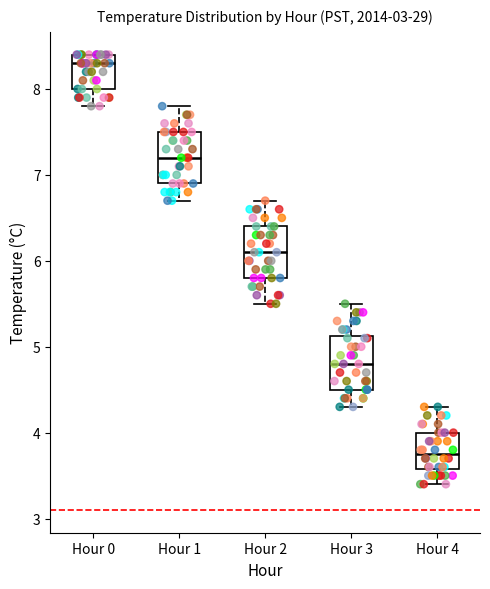

Reading left to right, transcribe this box plot: for each box, give where its median line is, the range the box spans, and where its two whiskers end, as read against the y-axis. The values are not printed on the chart, so give them approximately, as read against the axis.

Hour 0: median 8.3, box 8.0 to 8.4, whiskers 7.8 to 8.4
Hour 1: median 7.2, box 6.9 to 7.5, whiskers 6.7 to 7.8
Hour 2: median 6.1, box 5.8 to 6.4, whiskers 5.5 to 6.7
Hour 3: median 4.8, box 4.5 to 5.1, whiskers 4.3 to 5.5
Hour 4: median 3.8, box 3.6 to 4.0, whiskers 3.4 to 4.3